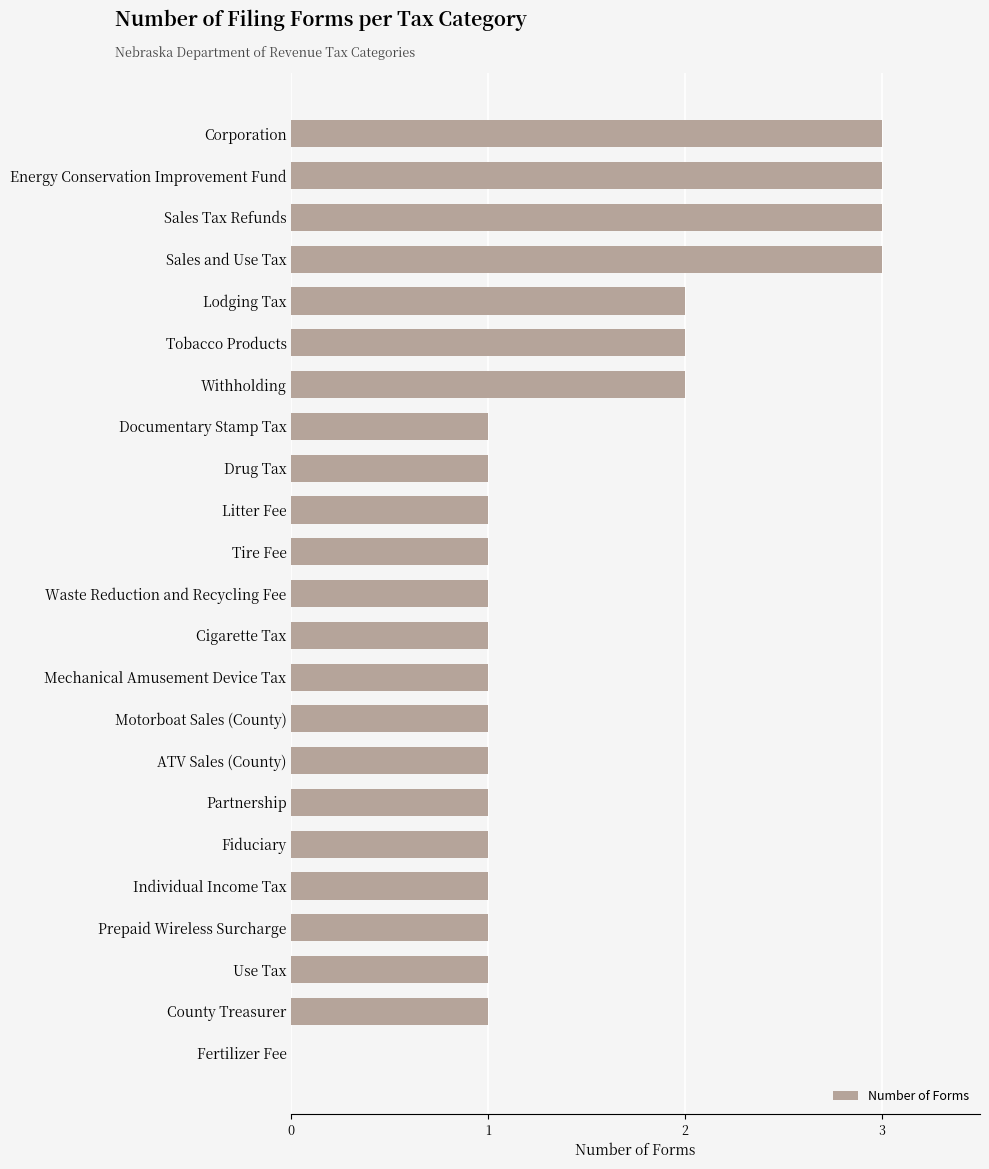

What is the sum of all values?

33